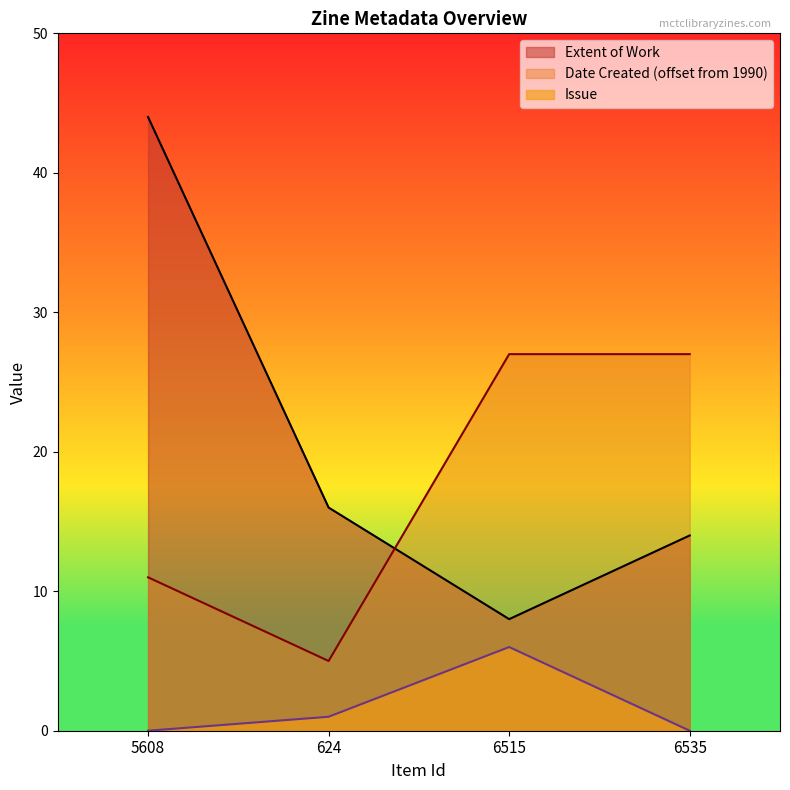

Reading right to left, list all the values displayed in this chart.

Extent of Work: 6535=14	6515=8	624=16	5608=44
Issue: 6535=0	6515=6	624=1	5608=0
Date Created (year): 6535=27	6515=27	624=5	5608=11